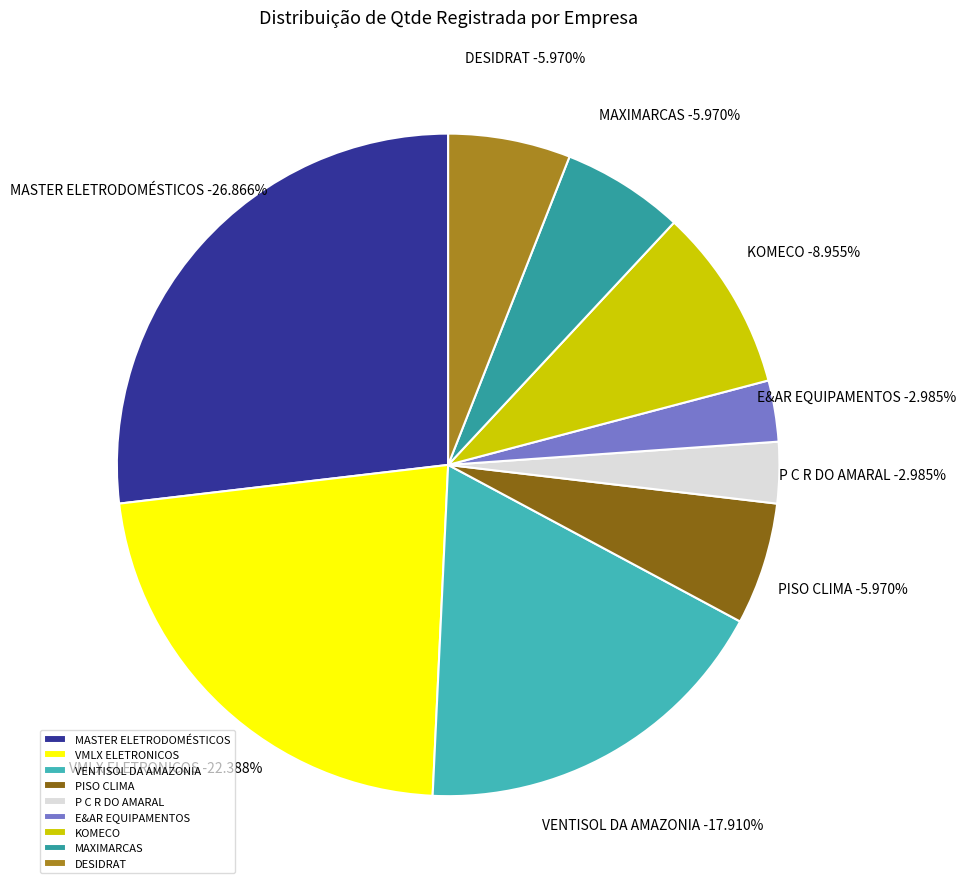

To the nearest percent, what is the difference between the largest and smallest slice percentages?

24%